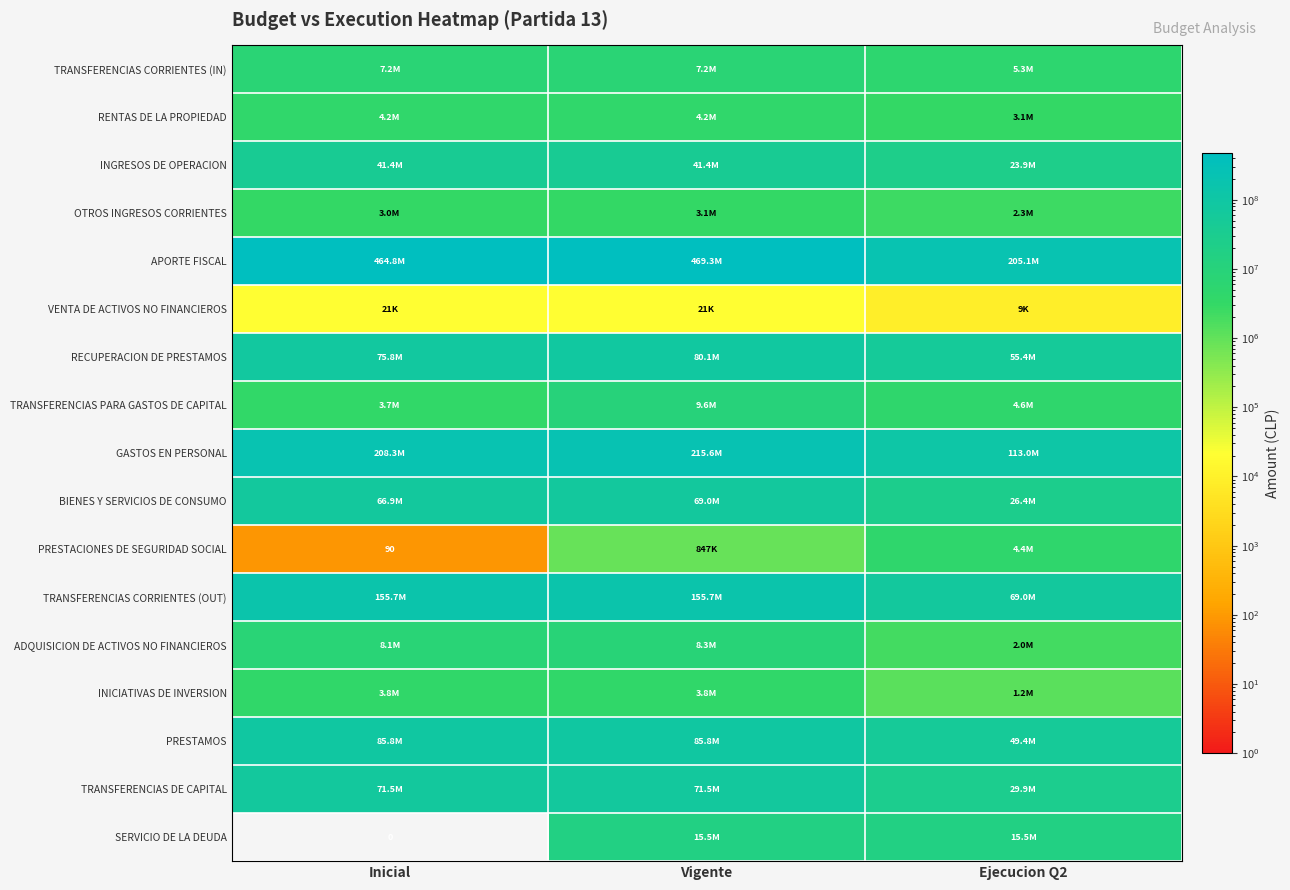

What is the difference between the highest and lowest values at Ejecucion Q2?

205058893